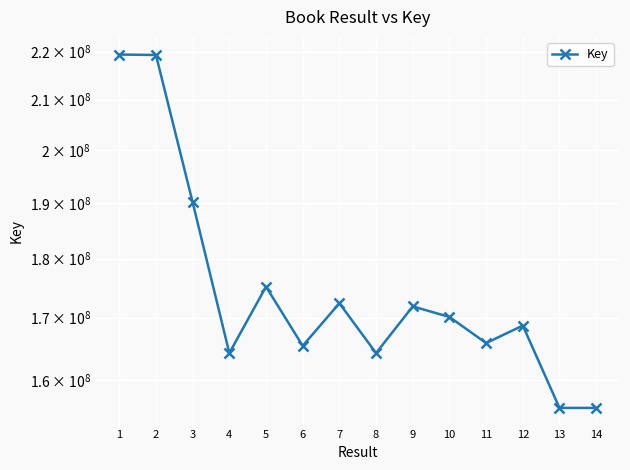

How many categories are shown in the chart?

14